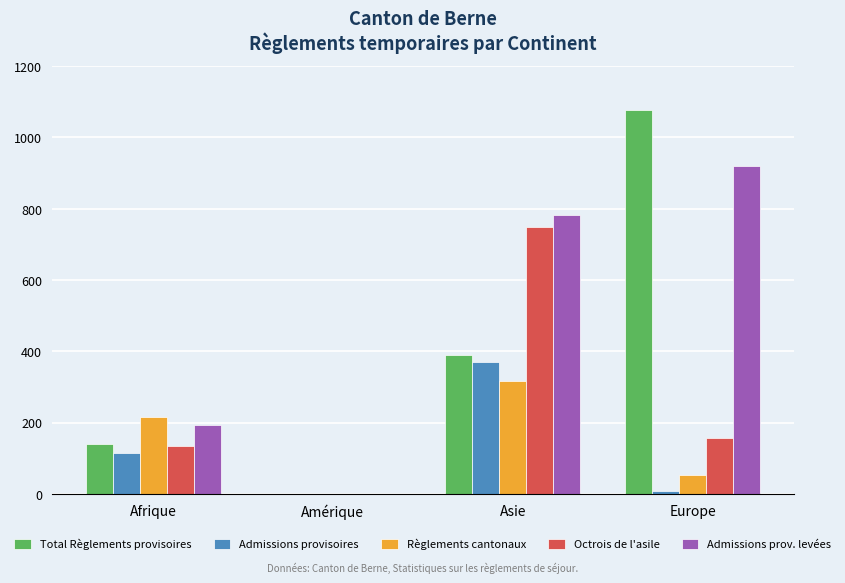

The Total Règlements provisoires series shows 538 at Asie. True or false?

False